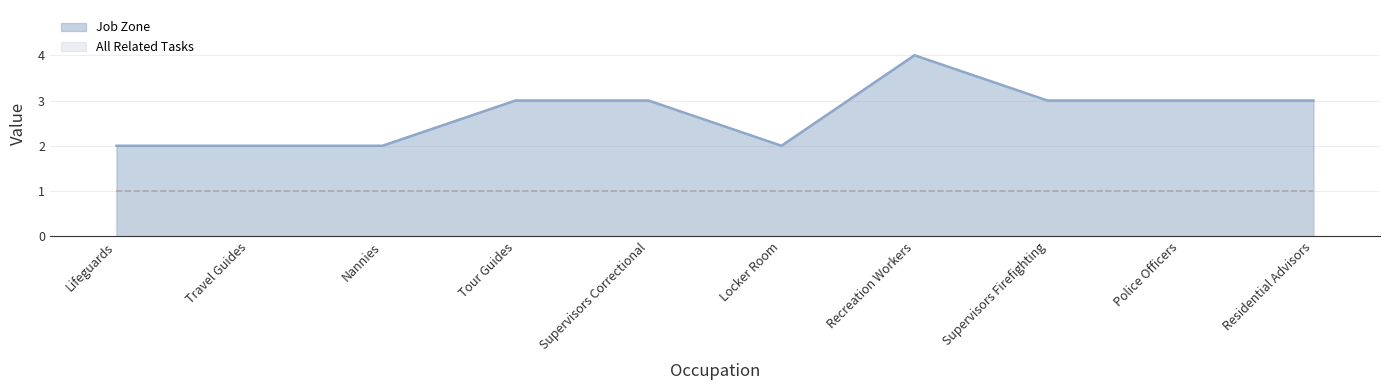

What is the sum of the values at Lifeguards and Supervisors Firefighting?

5